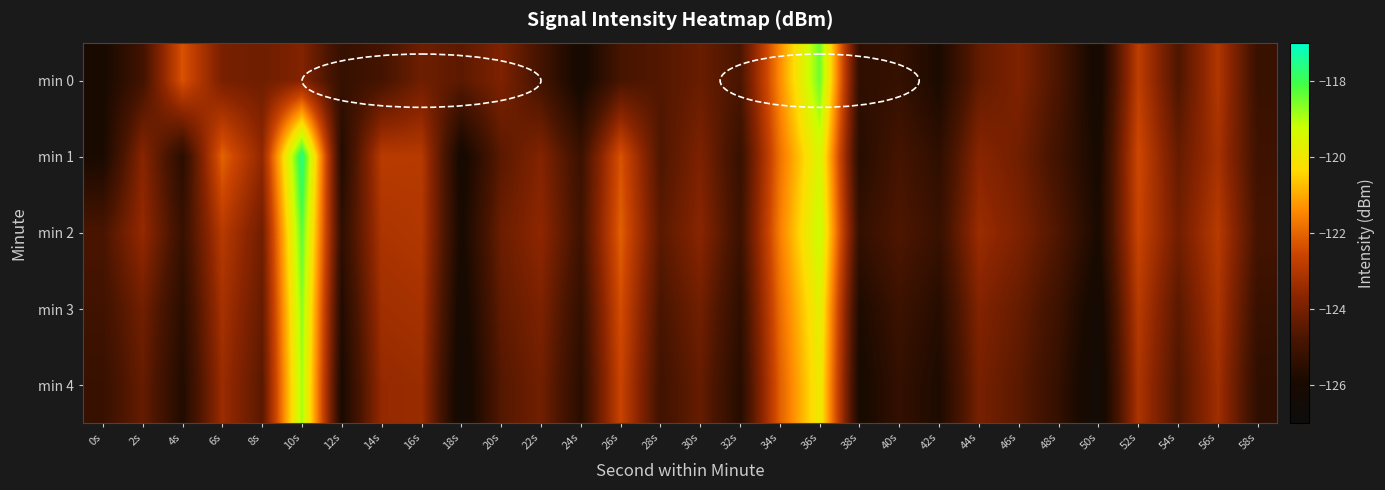

What is the spread (max minus min) of values at 8s?

0.9